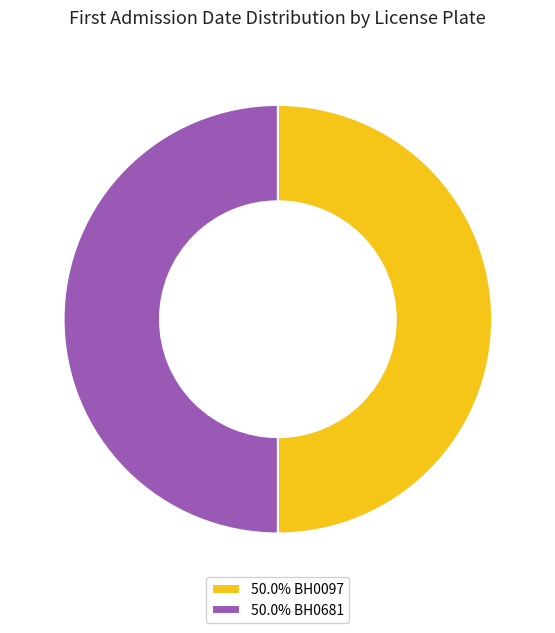

Is the sum of 50.0% BH0097 and 50.0% BH0681 greater than half?

Yes